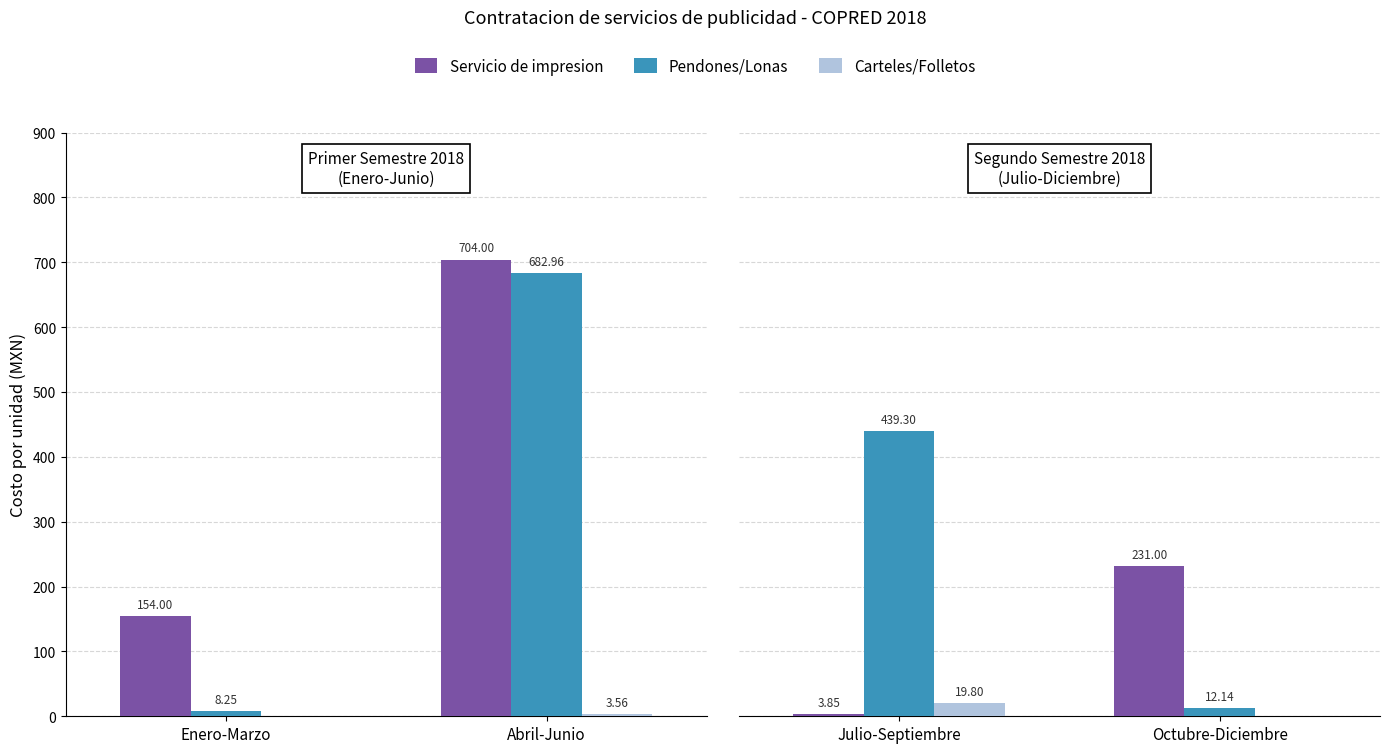

Which series has the largest total across all categories?

Pendones/Lonas